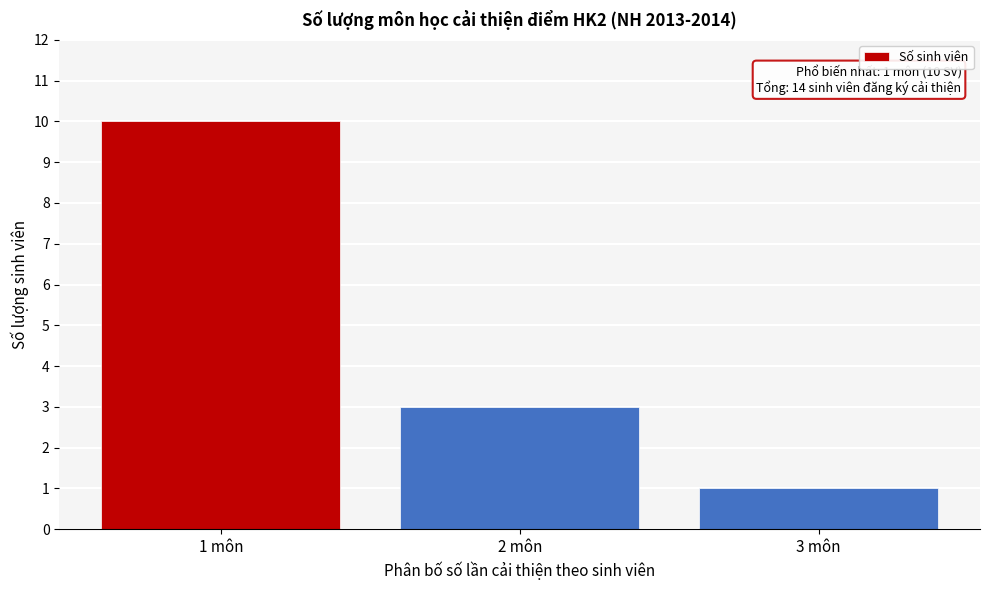

Reading right to left, extract all data points from this chart.

1	3	10